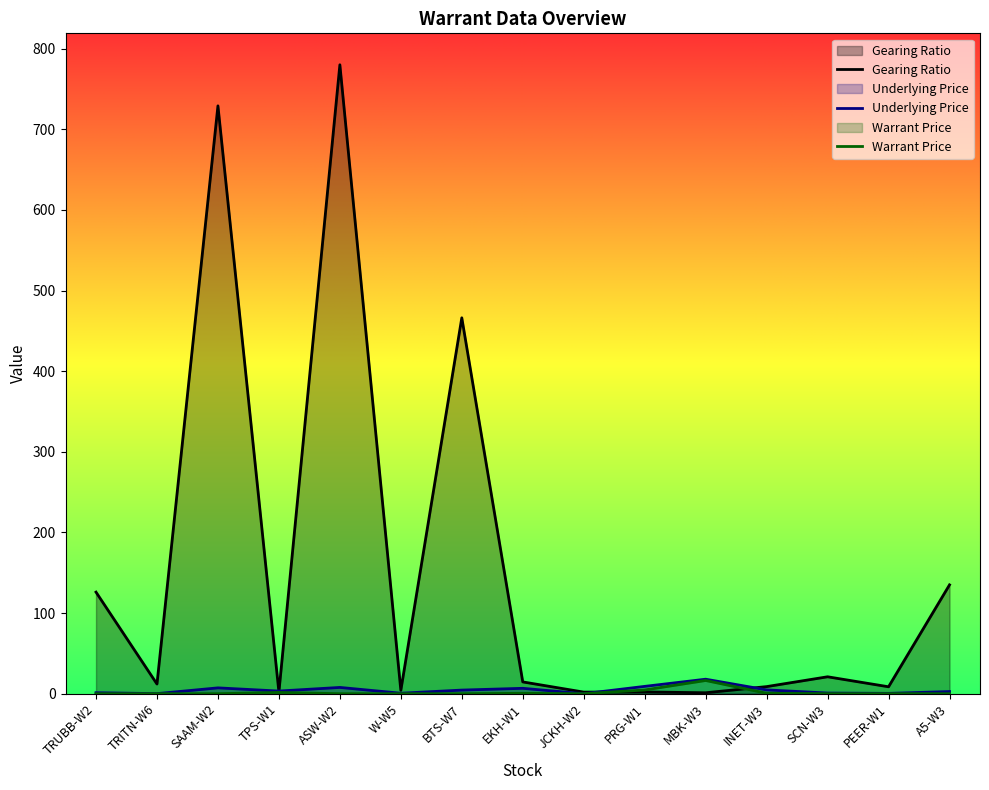

At TPS-W1, list the series in order from largest to smallest.

Underlying Price, Gearing Ratio, Warrant Price